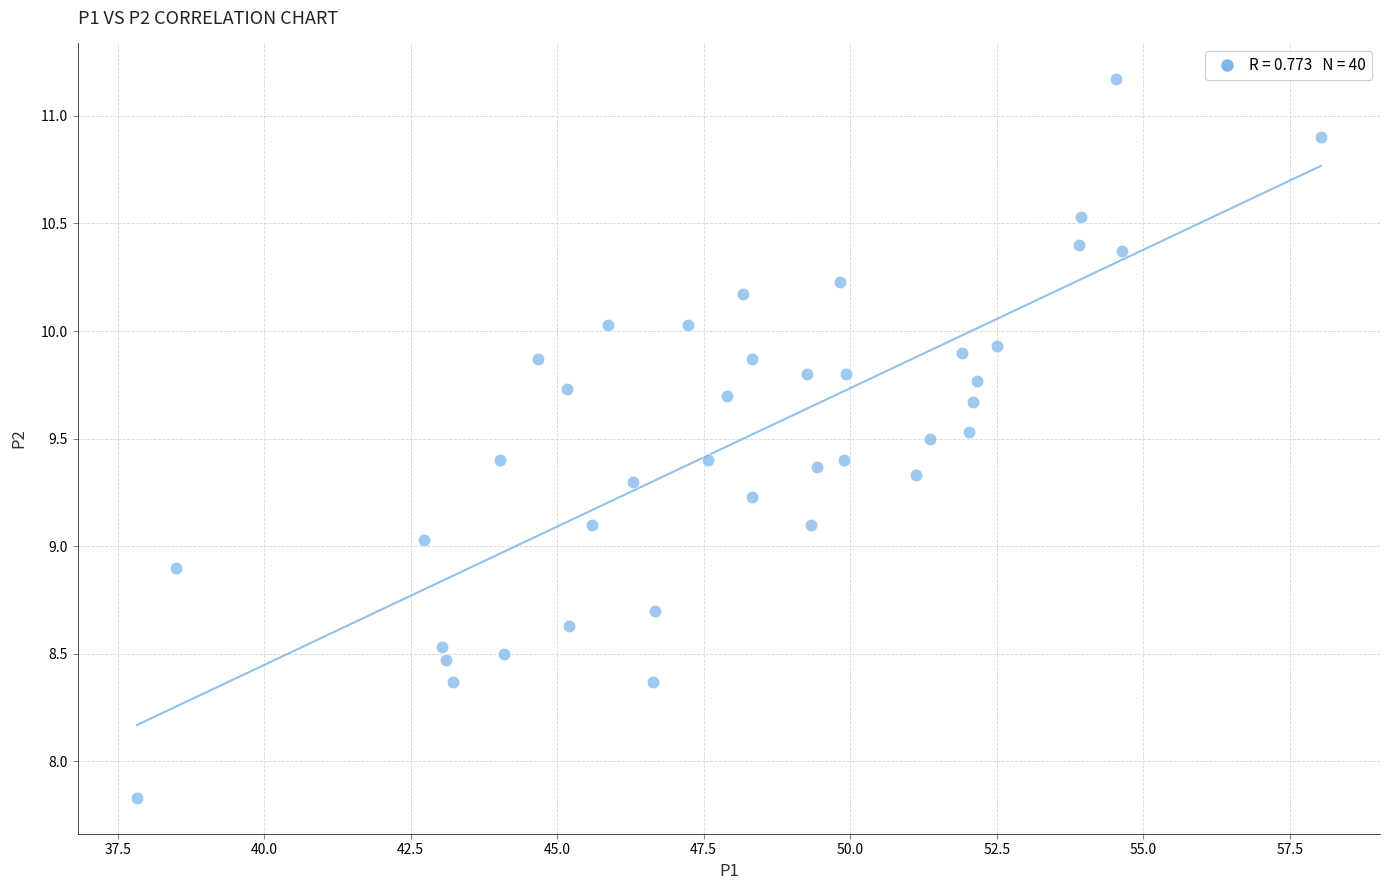

What is the range of X values (max minus min)?

20.2